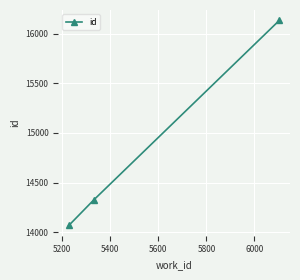

What is the sum of all values?

44528